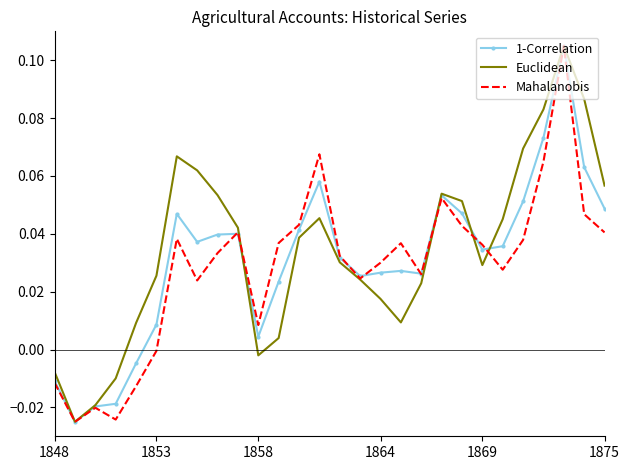

Rank the series at 1875 from highest to lowest value.

Euclidean, 1-Correlation, Mahalanobis